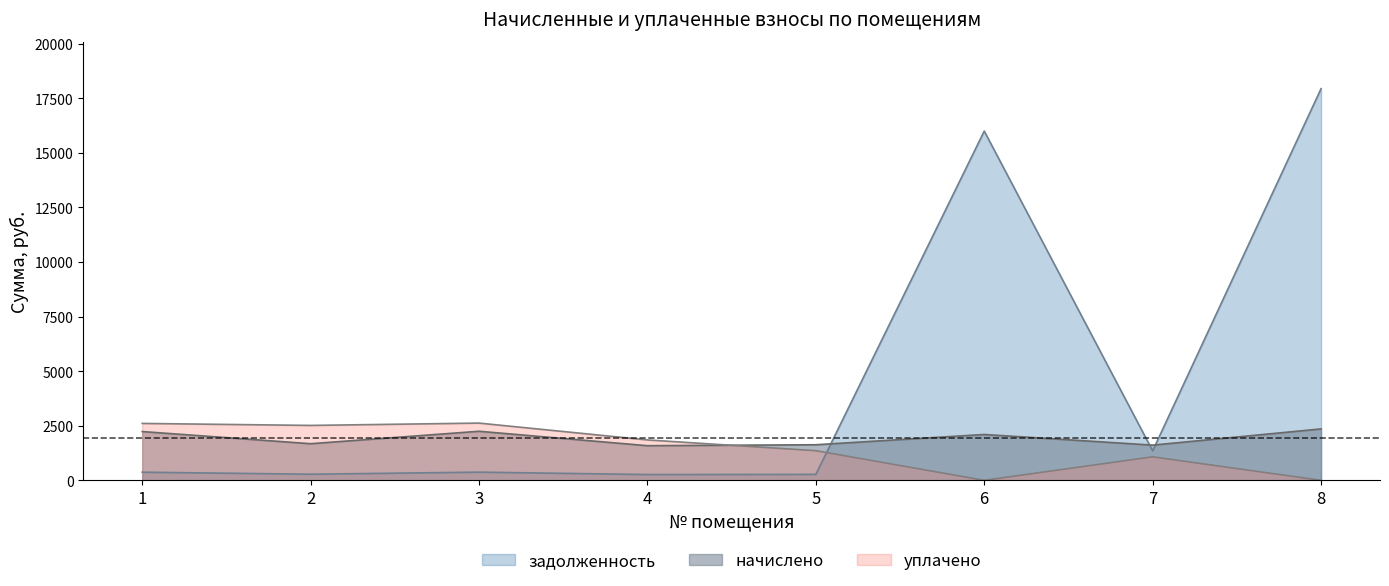

True or false: начислено and уплачено intersect in this chart.

True